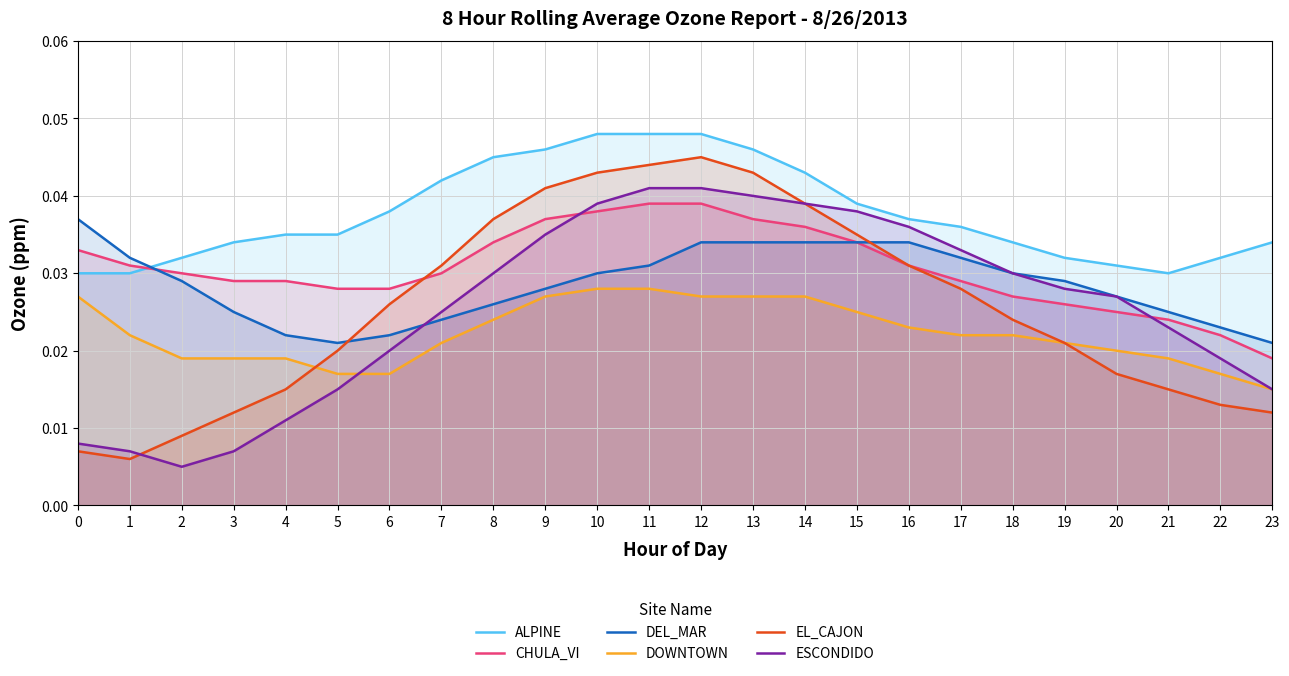

Which series has the largest range (max minus min)?

EL_CAJON